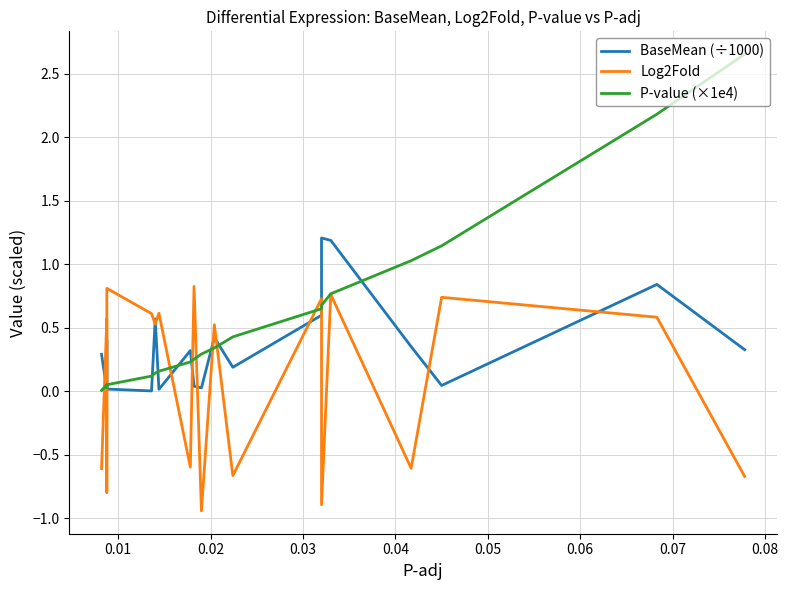

True or false: BaseMean (÷1000) and P-value (×1e4) intersect in this chart.

True